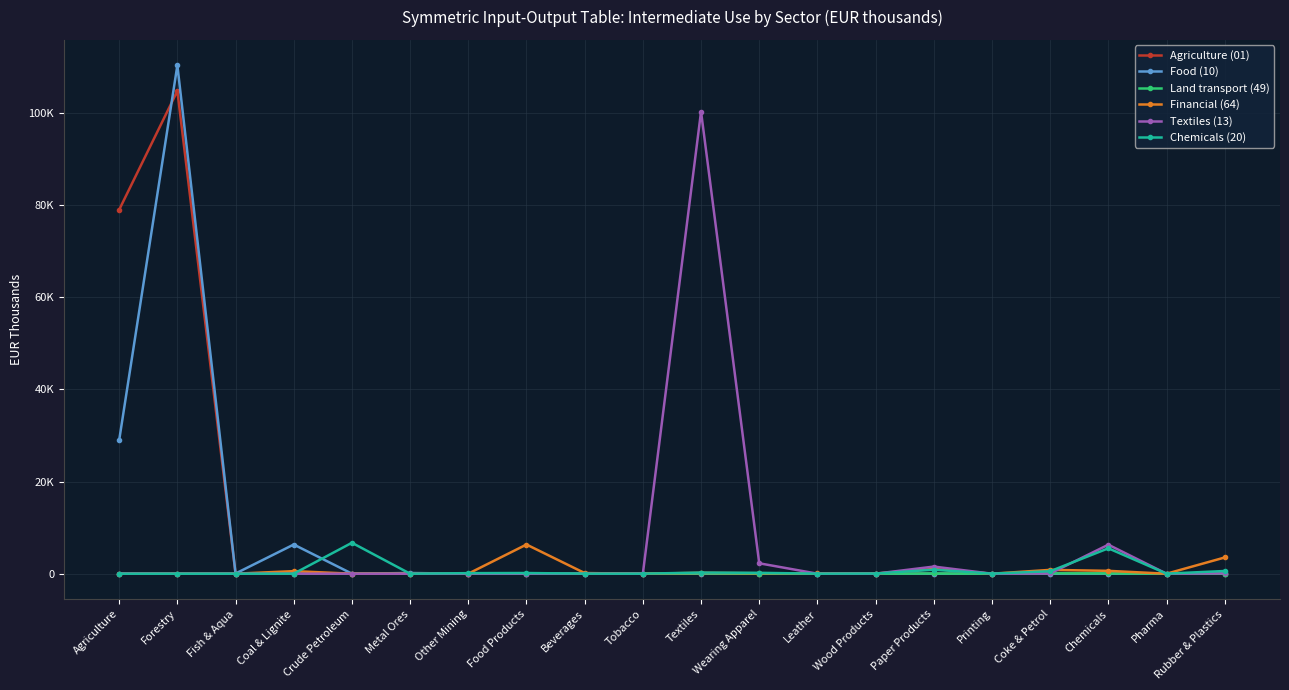

What is the sum of the Agriculture (01) values at Chemicals and Agriculture?

78988.7